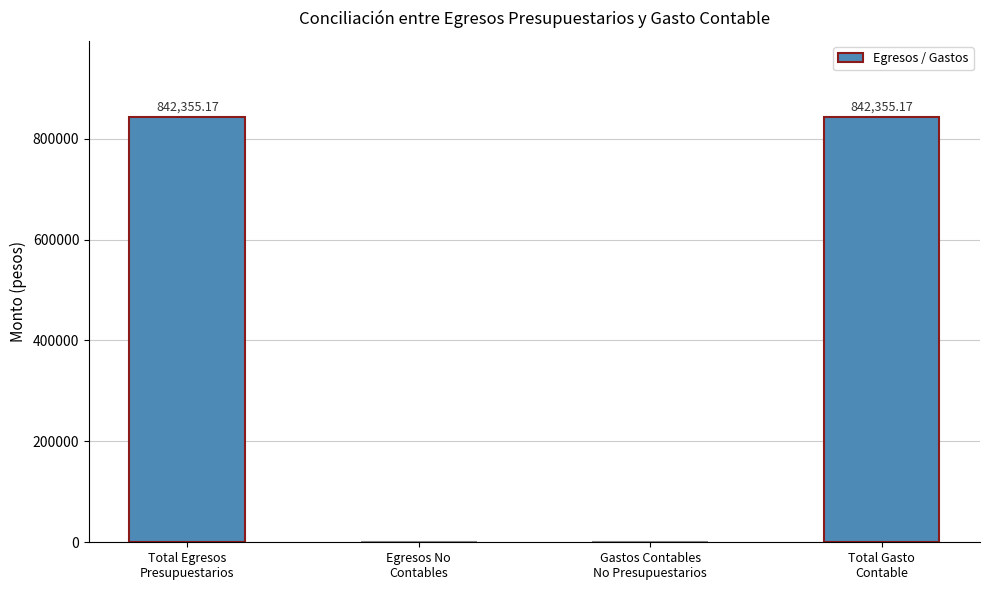

The chart shows a value of 519670.4 at Egresos No
Contables. True or false?

False